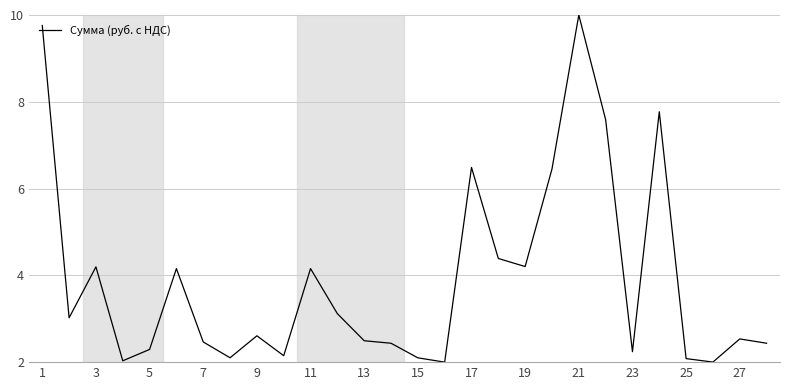

What is the maximum value shown in the chart?

10.0